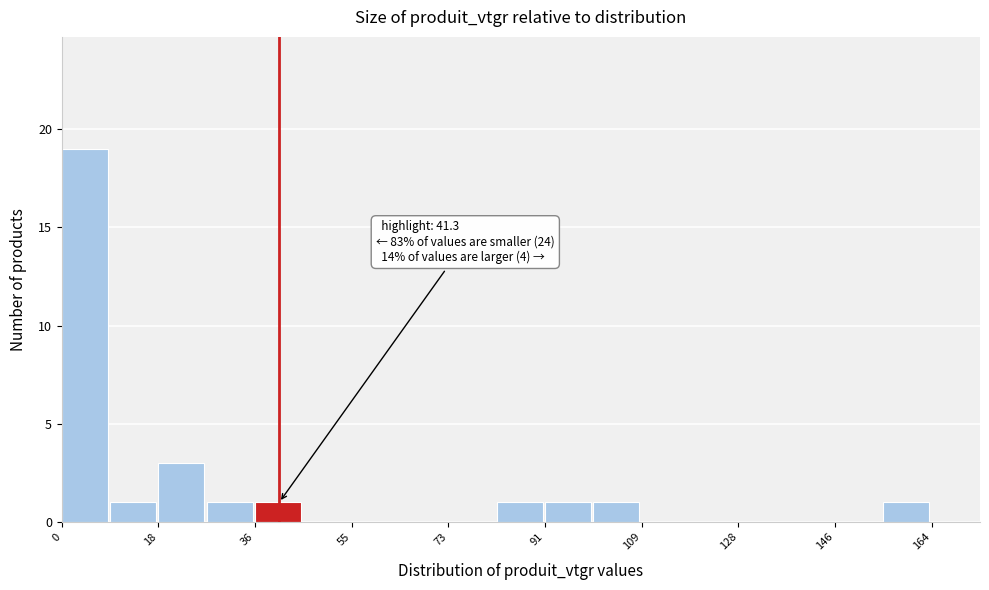

Which range on the x-axis has the tallest bar?

0 to 10